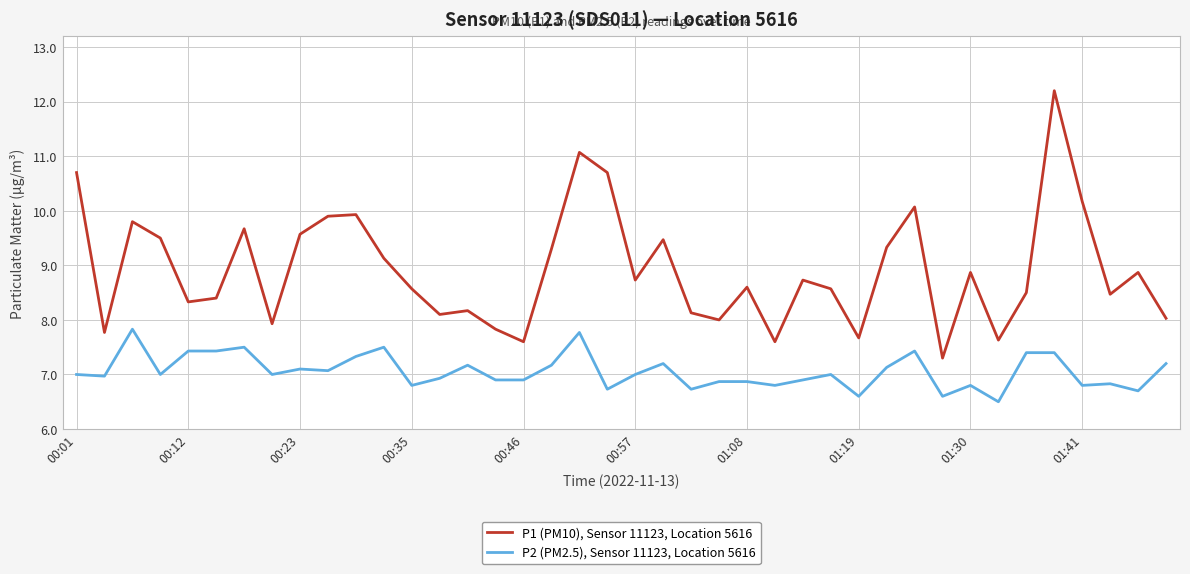

At how many categories does at least one series exceed 10?

6